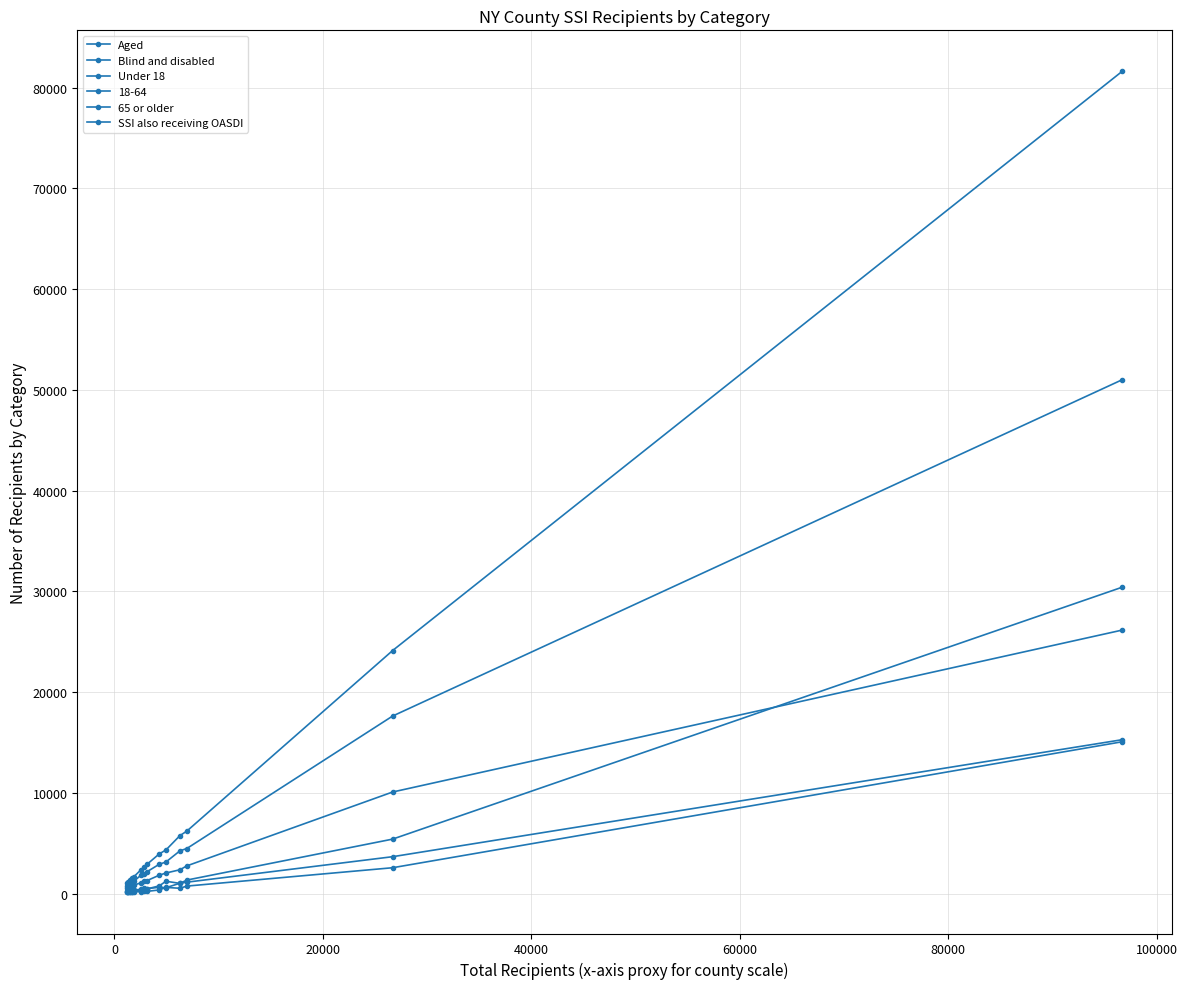

Does the chart have visible grid lines?

Yes